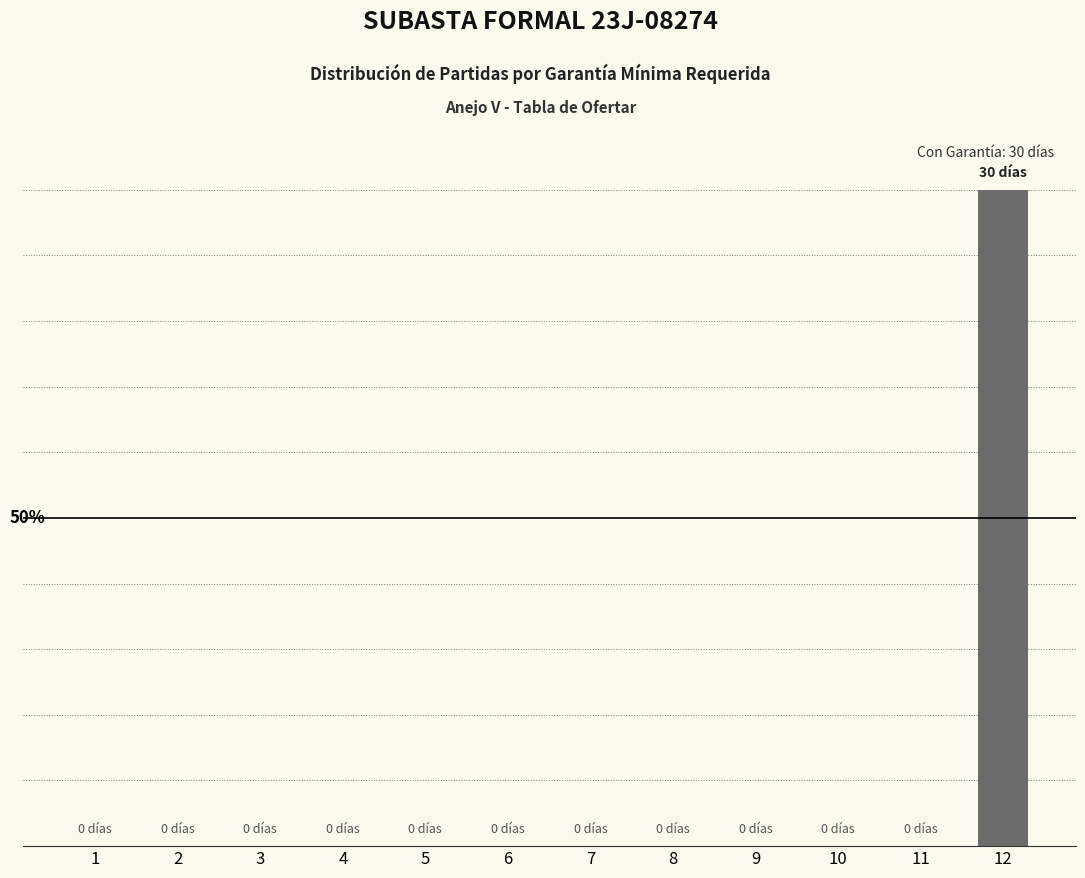

Reading right to left, transcribe all the data shown in this chart.

100	0	0	0	0	0	0	0	0	0	0	0